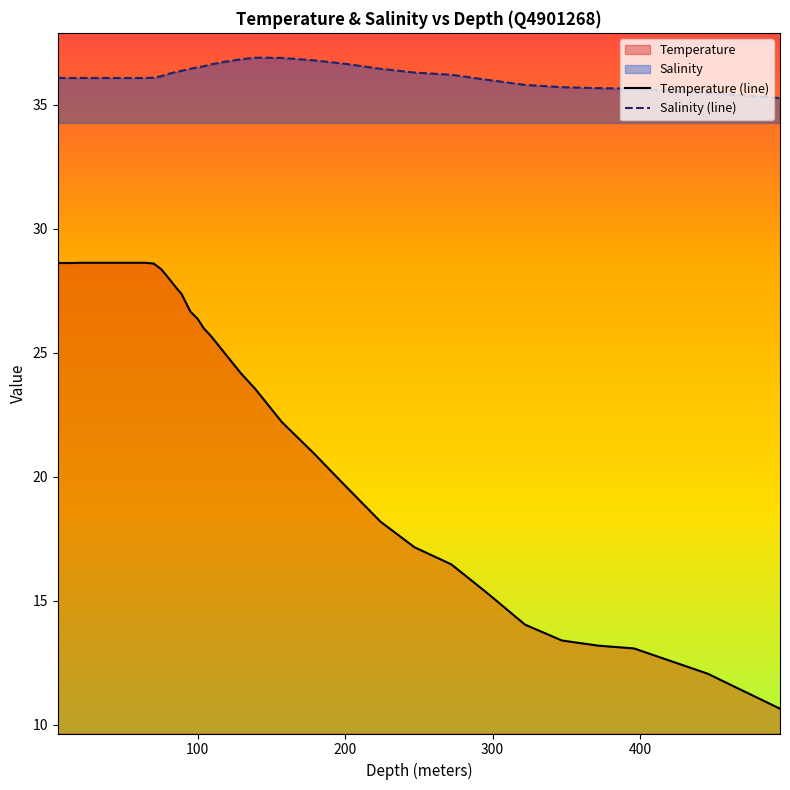

Rank the series by their maximum value, from lowest to highest.

Temperature (line), Salinity (line)